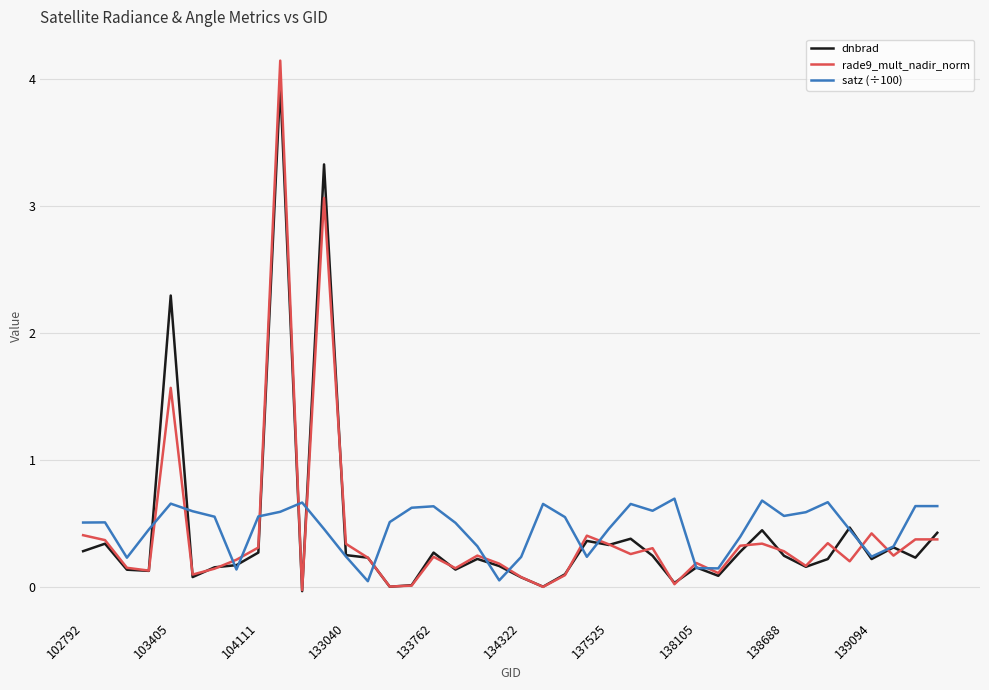

At how many categories does at least one series exceed 0?

40